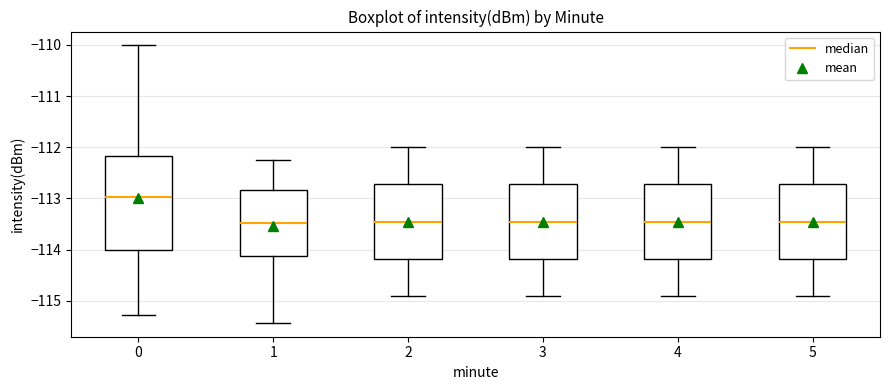

Which box's median line is the highest?

0